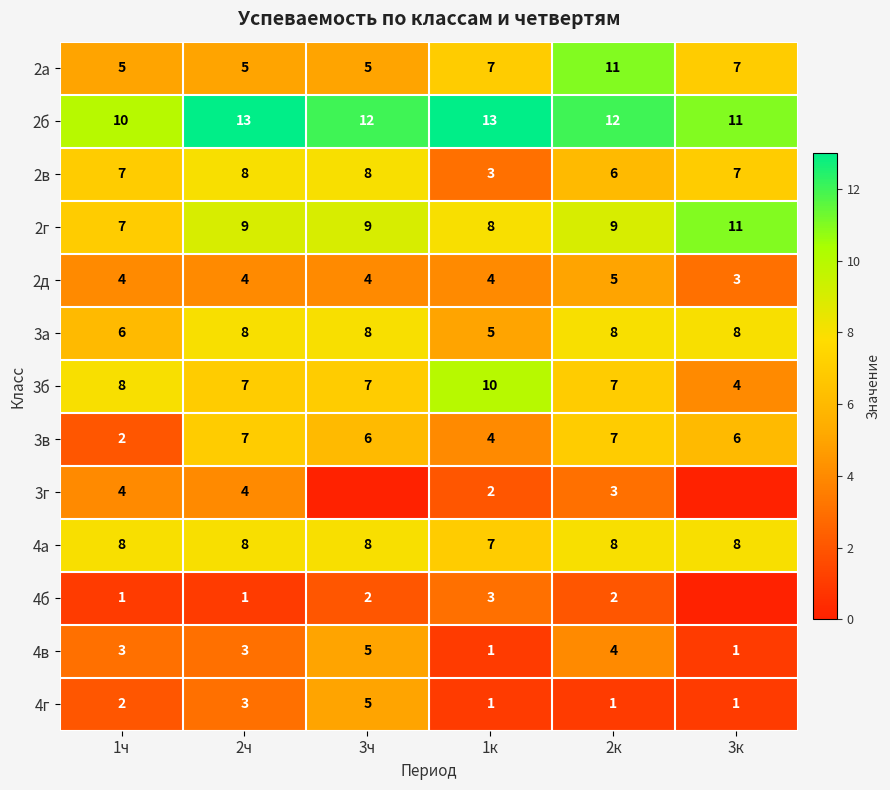

What is the sum of all 2б values?

71